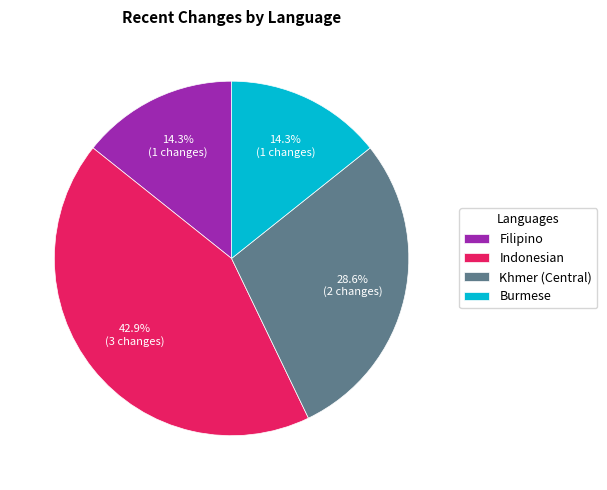

Does Indonesian represent more than half of the total?

No